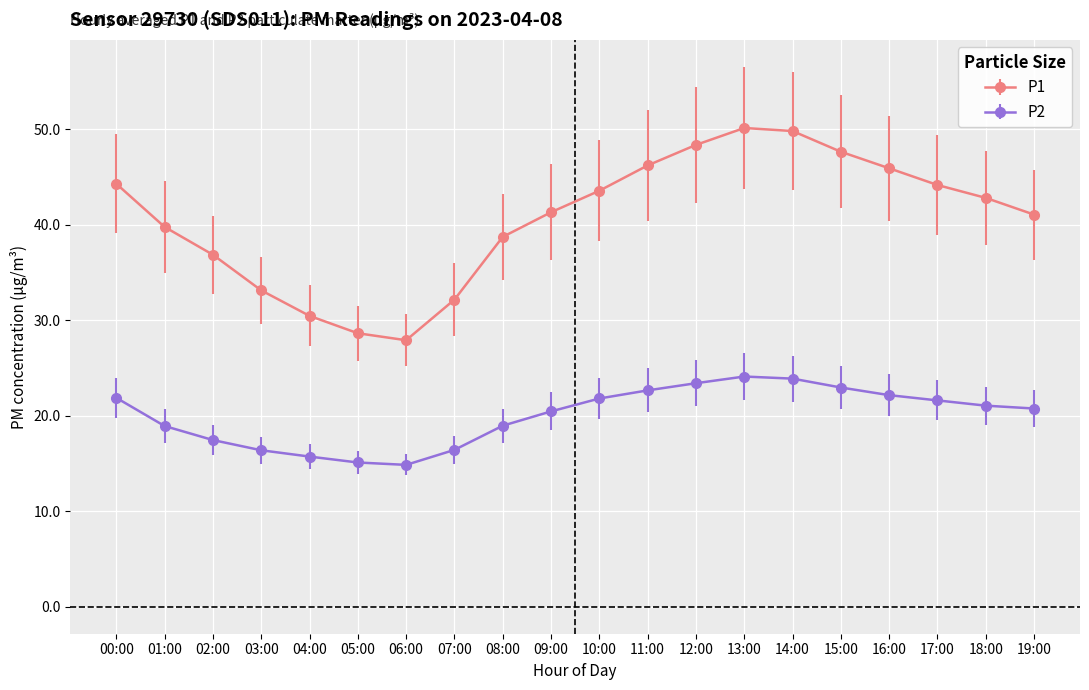

True or false: P2 and P1 intersect in this chart.

False